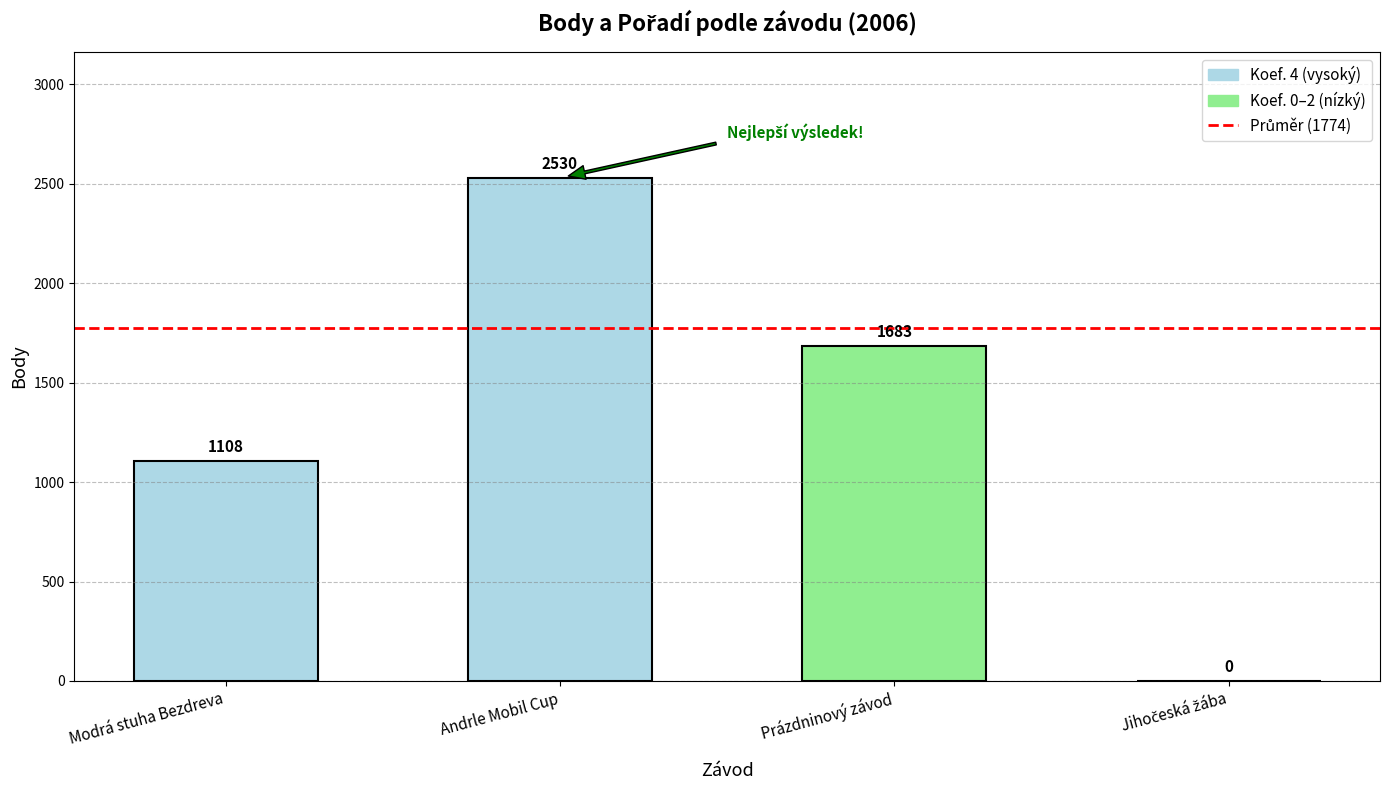

What is the sum of the values at Andrle Mobil Cup and Modrá stuha Bezdreva?

3638